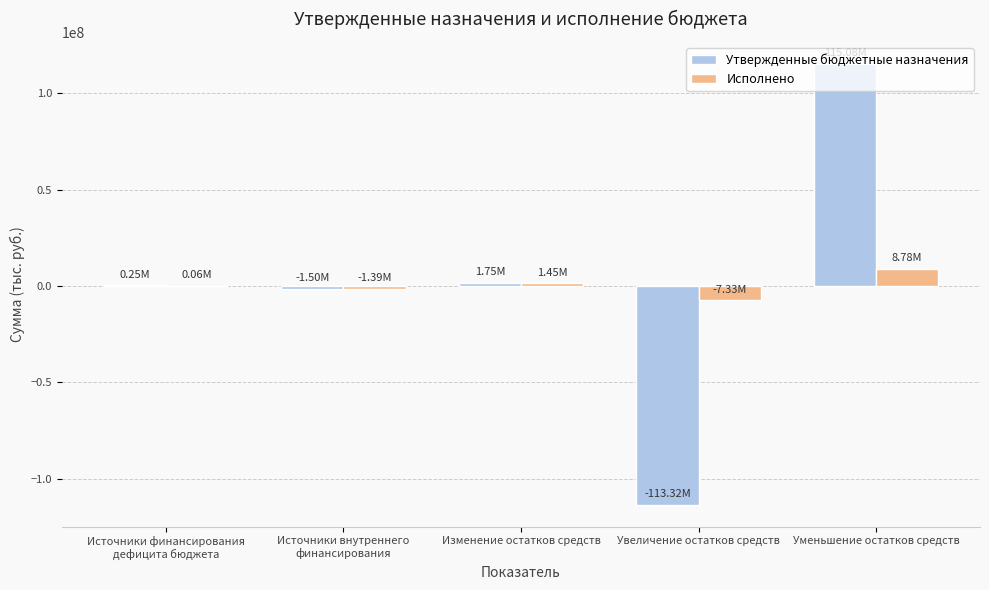

What is the sum of all Исполнено values?

1567129.8